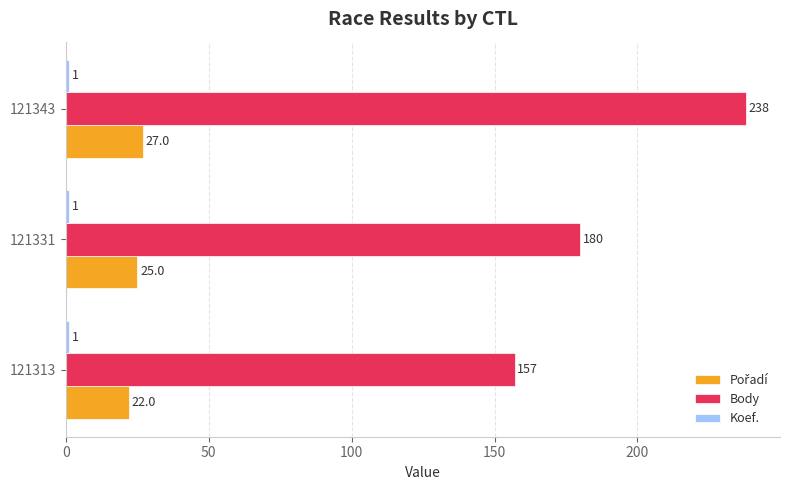

True or false: Body has a value of 180 at 121331.

True